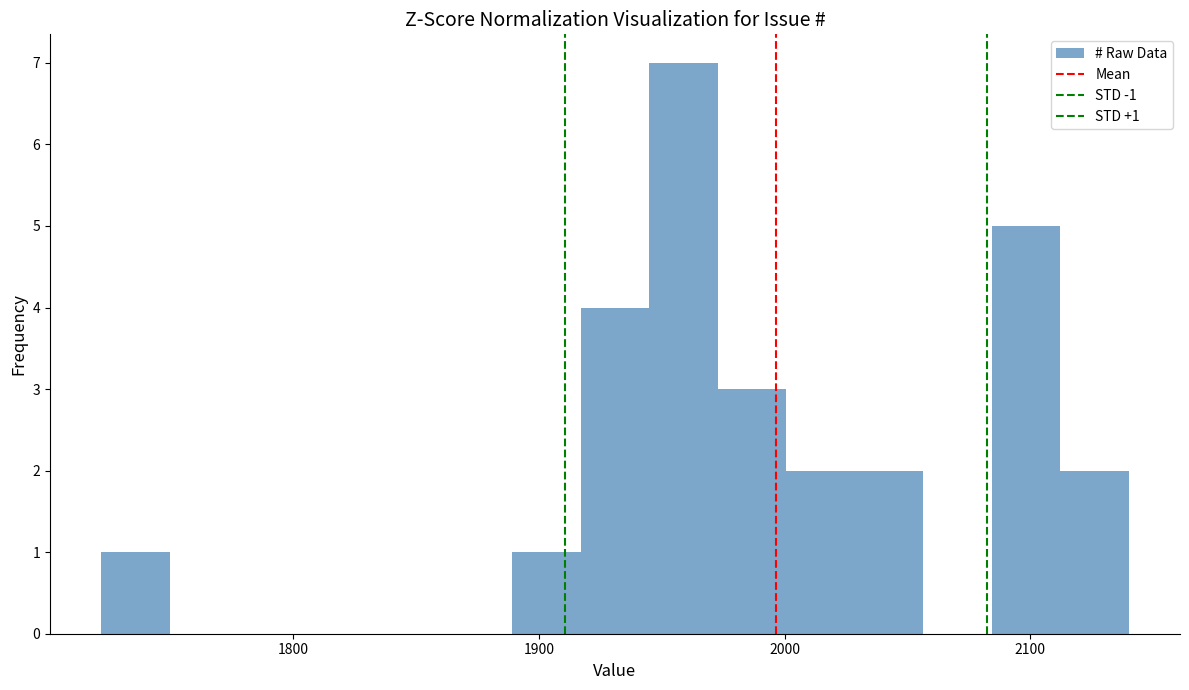

Read against the x-axis, roughly where is the centre of the tallest bar?

1960